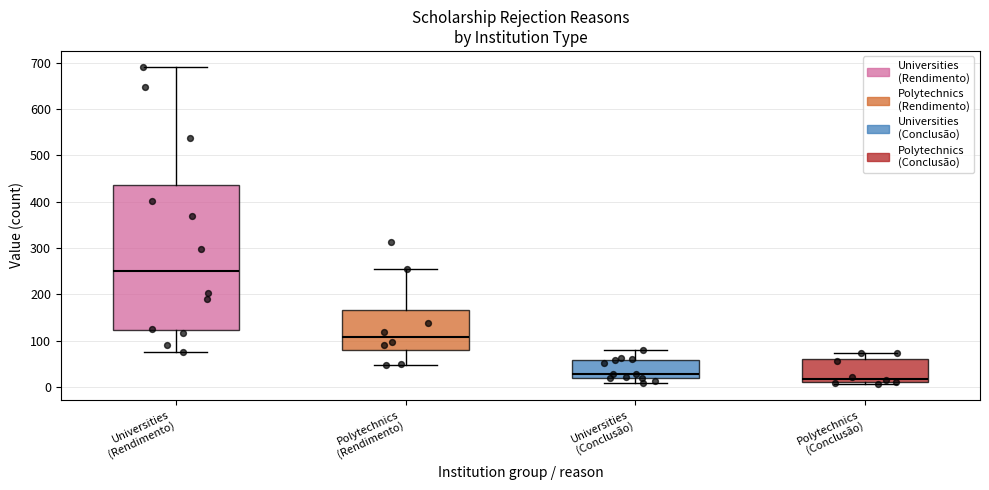

Where does the lower whisker of the box for Universities (Rendimento) end on the y-axis? The values are not printed on the chart, so give them approximately, as read against the axis.

80